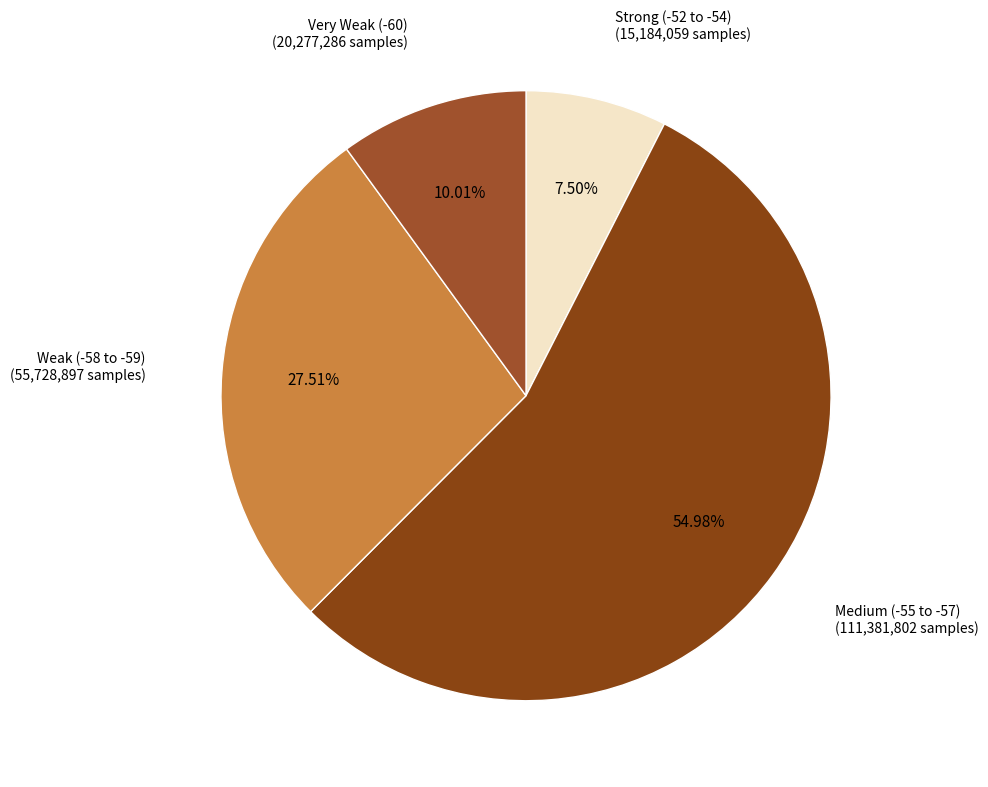

How many slices are in this pie chart?

4